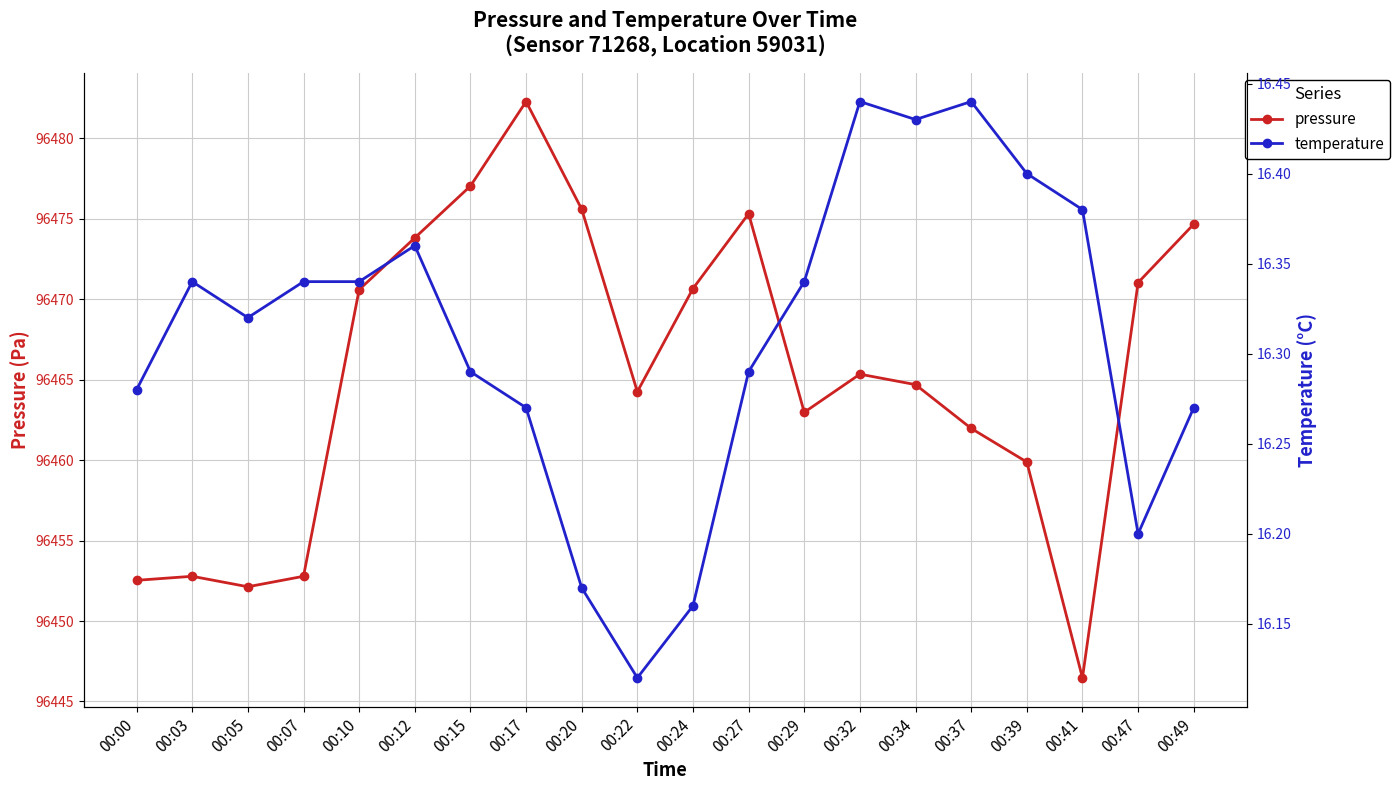

Is it true that pressure equals 41736.7 at 00:03?

False